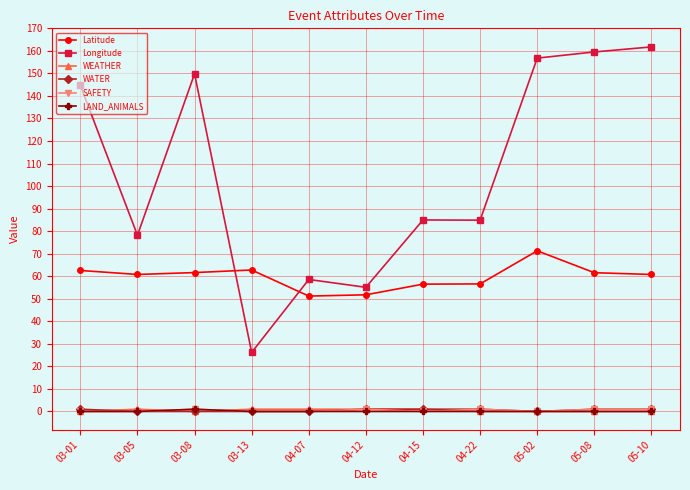

At how many categories does at least one series exceed 6?

11